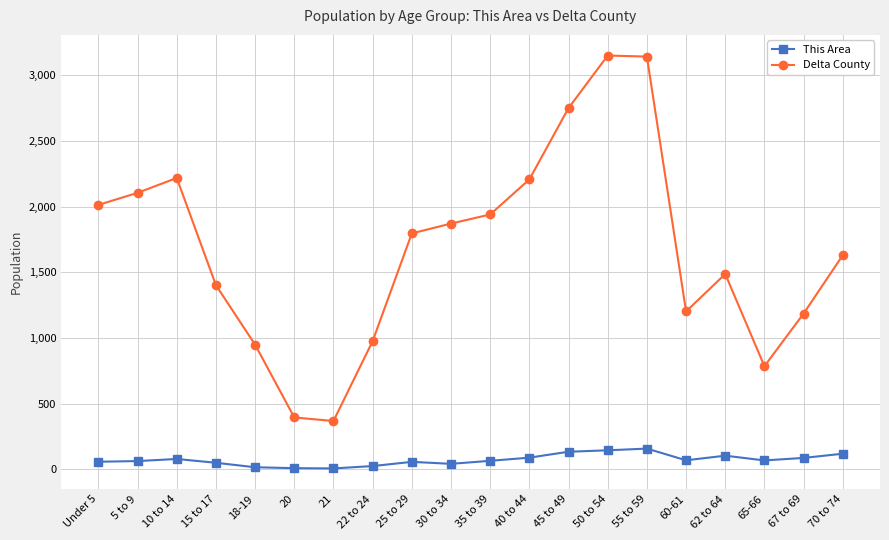

True or false: This Area and Delta County intersect in this chart.

False